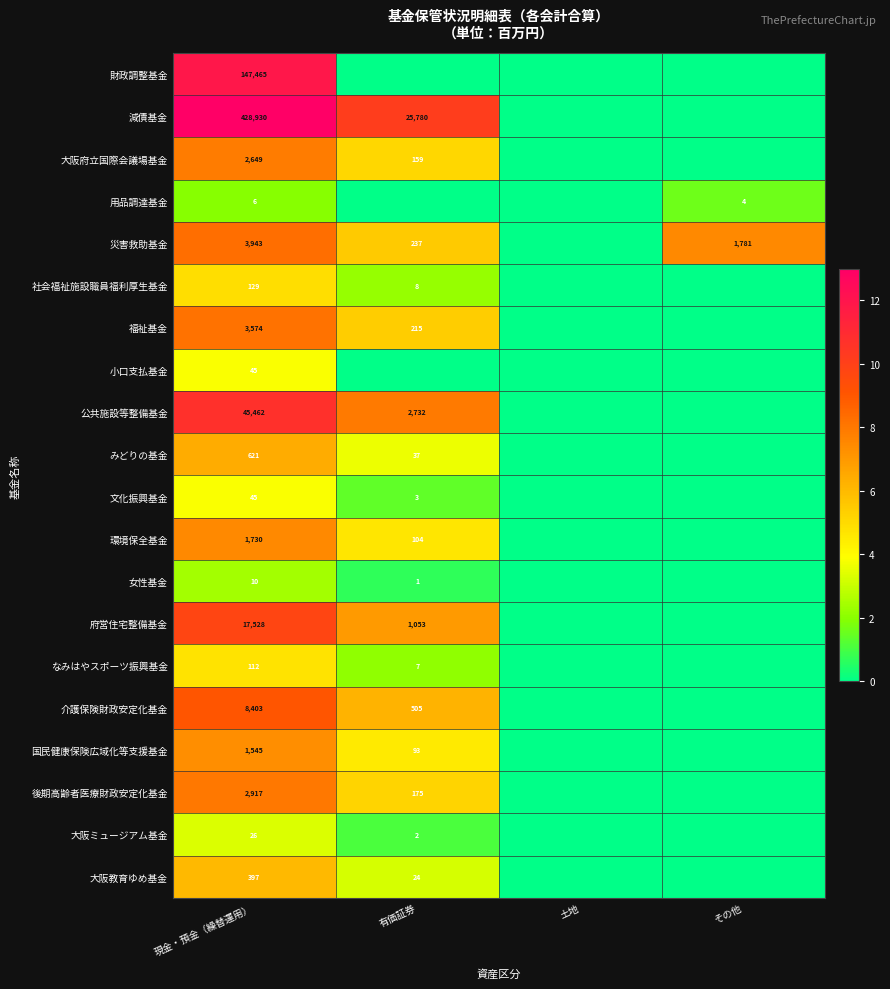

At how many categories does at least one series exceed 1?

3